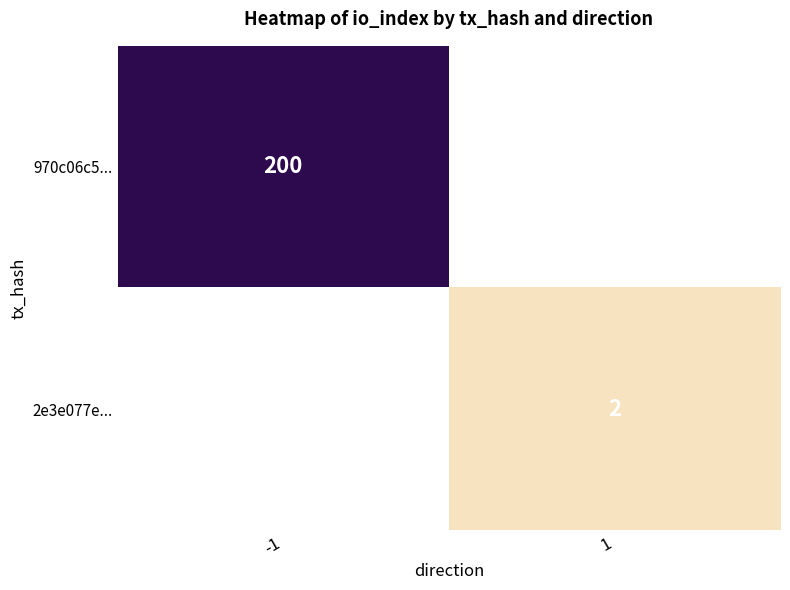

The 970c06c5... series shows 114 at -1. True or false?

False